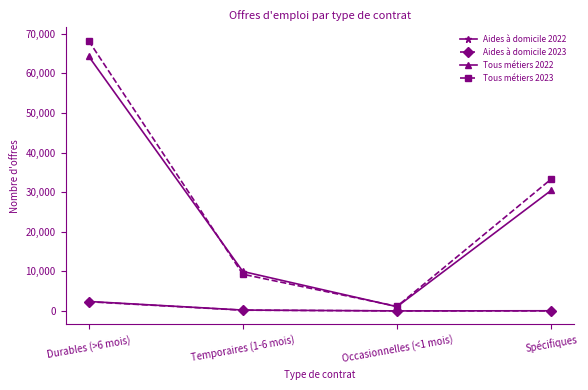

What is the difference between the maximum and second lowest values in the Tous métiers 2022 series?

54343